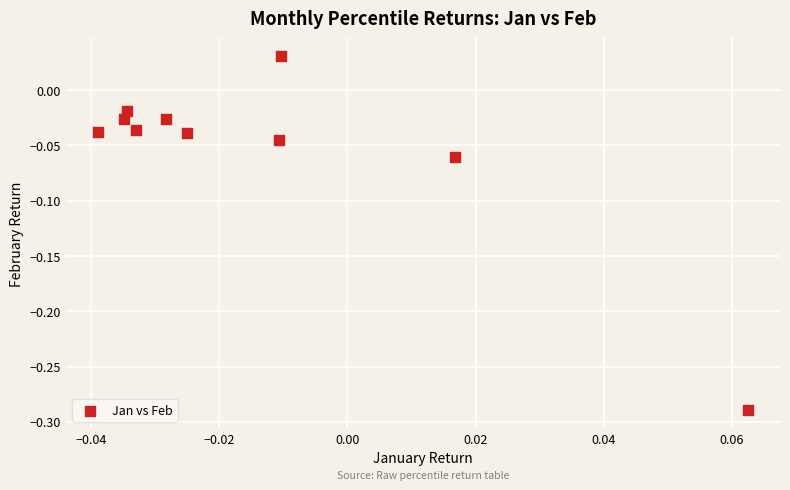

What is the range of Y values (max minus min)?

0.3